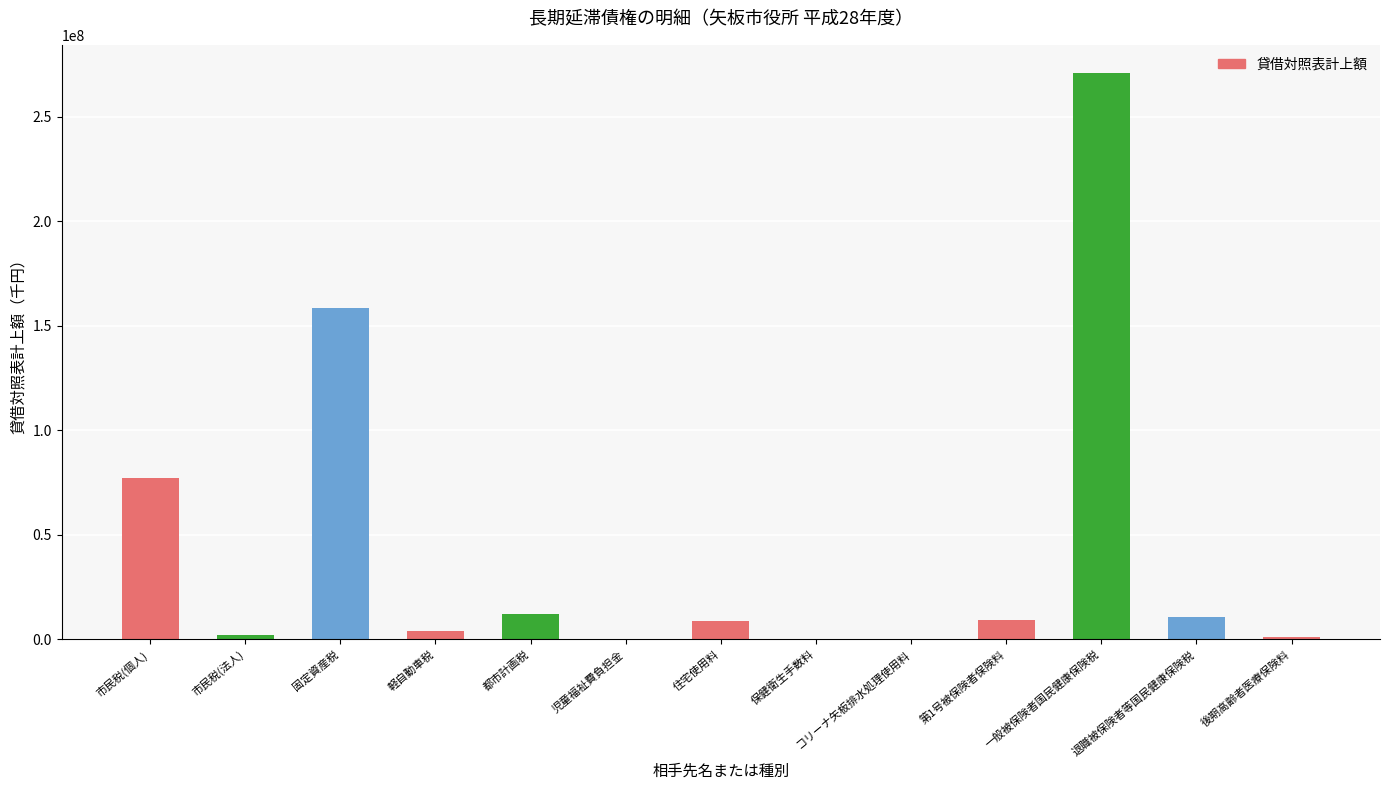

Which category has the highest value across all series?

一般被保険者国民健康保険税